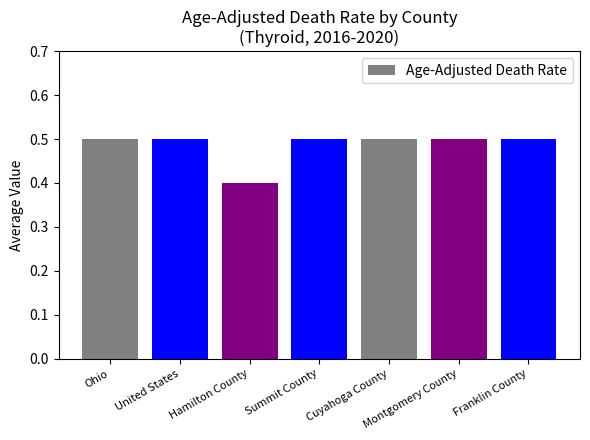

What is the approximate value at Ohio?

0.5